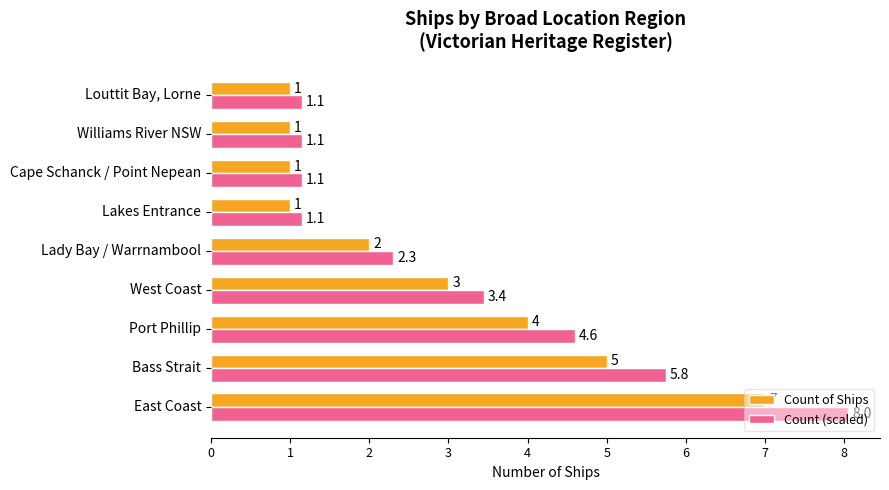

Read the Count of Ships value at Williams River NSW.

1.0